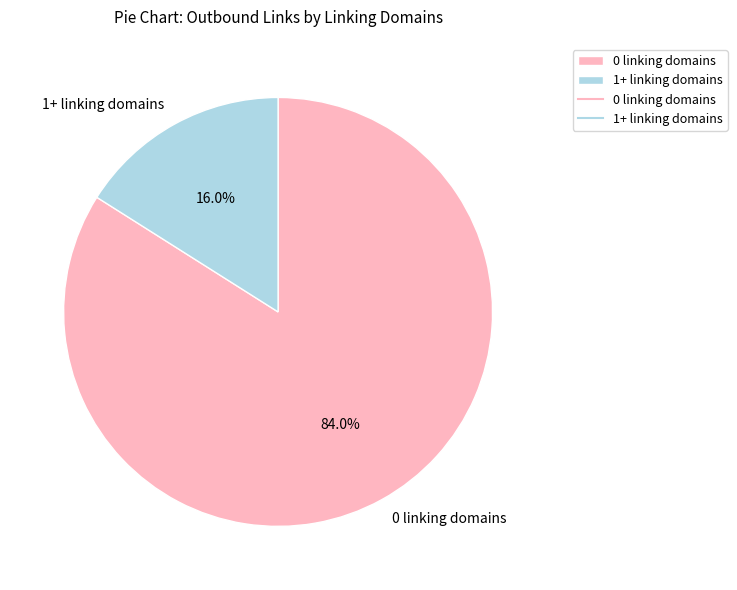

Which category has the smallest portion of the pie?

1+ linking domains